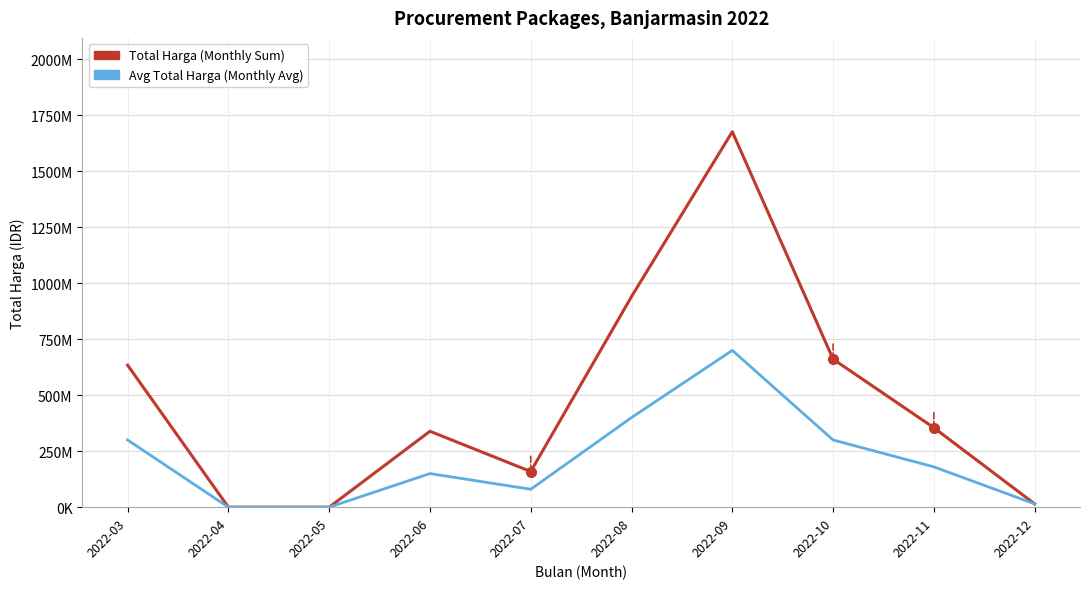

What is the sum of the Total Harga (Monthly Sum) values at 2022-11 and 2022-03?

988657245